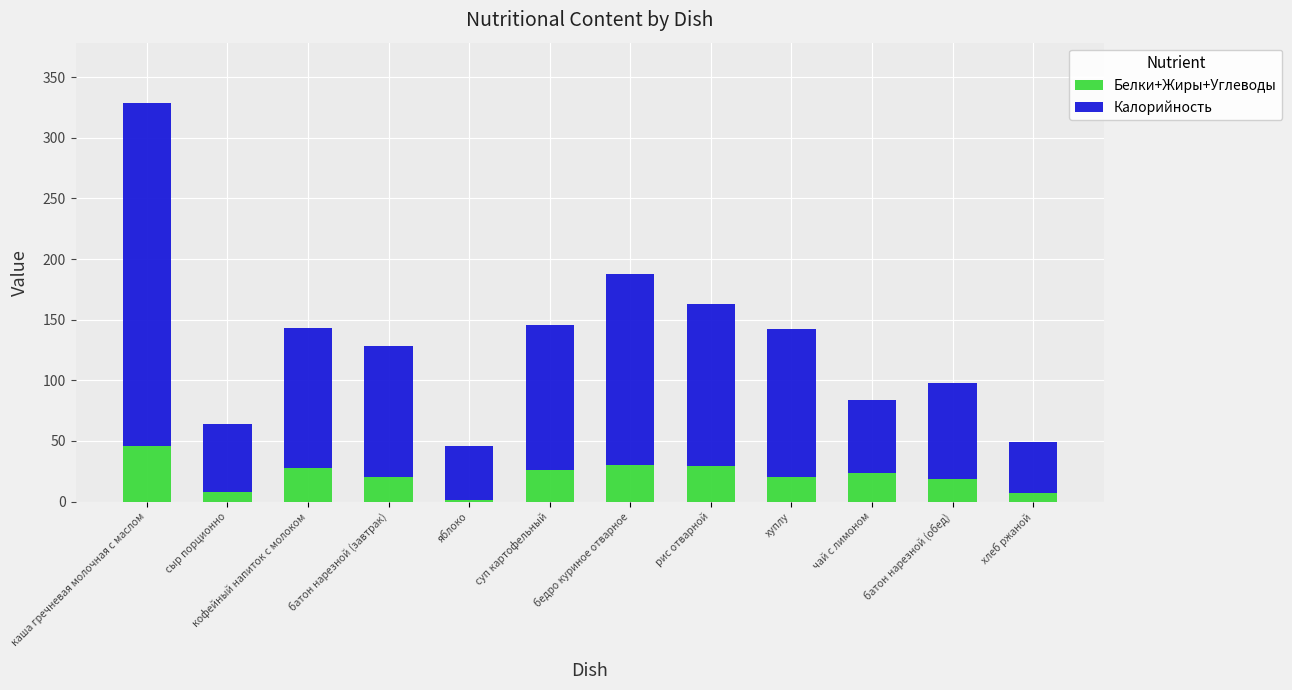

What is the sum of the Белки+Жиры+Углеводы values at хуплу and чай с лимоном?

44